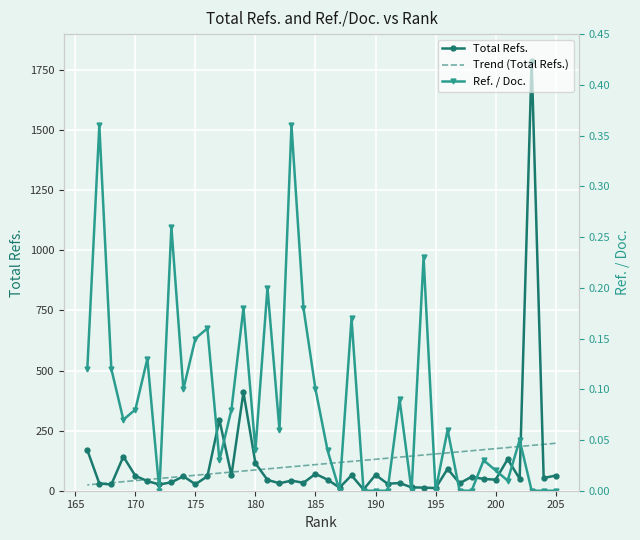

True or false: Ref. / Doc. and Total Refs. cross at least once.

False